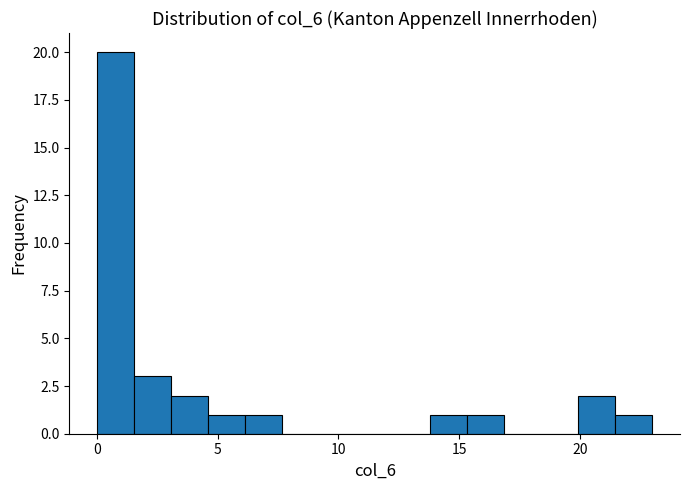

Around what value on the x-axis is the tallest bar? Give the approximate position of its centre, as read against the axis.

1.0